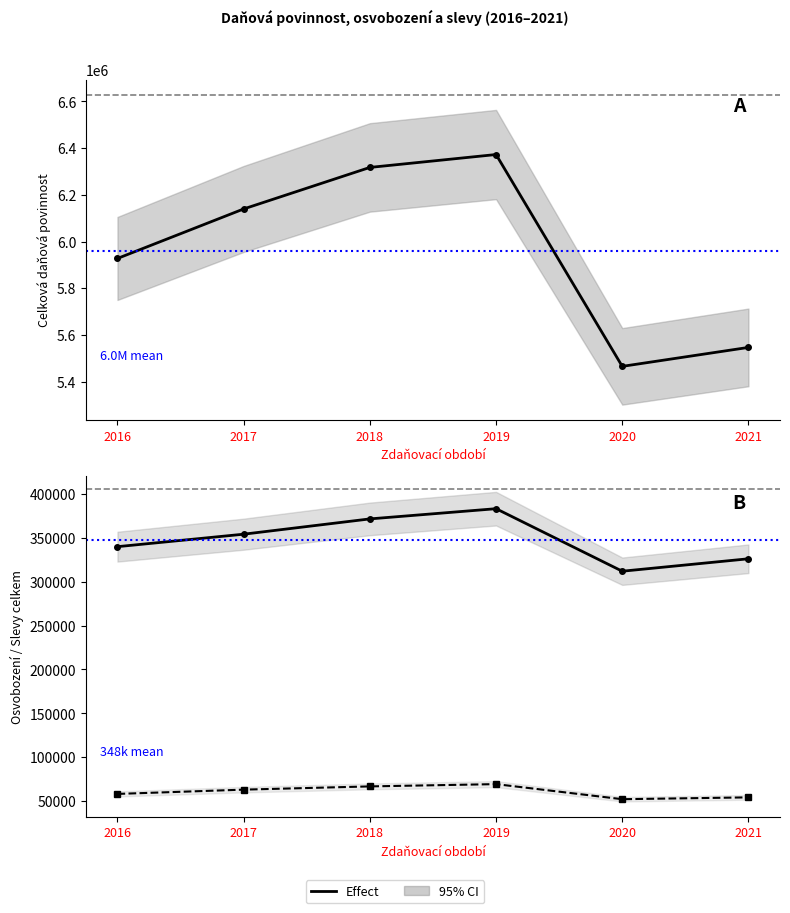

At which label is Effect closest to 5918910?

2016